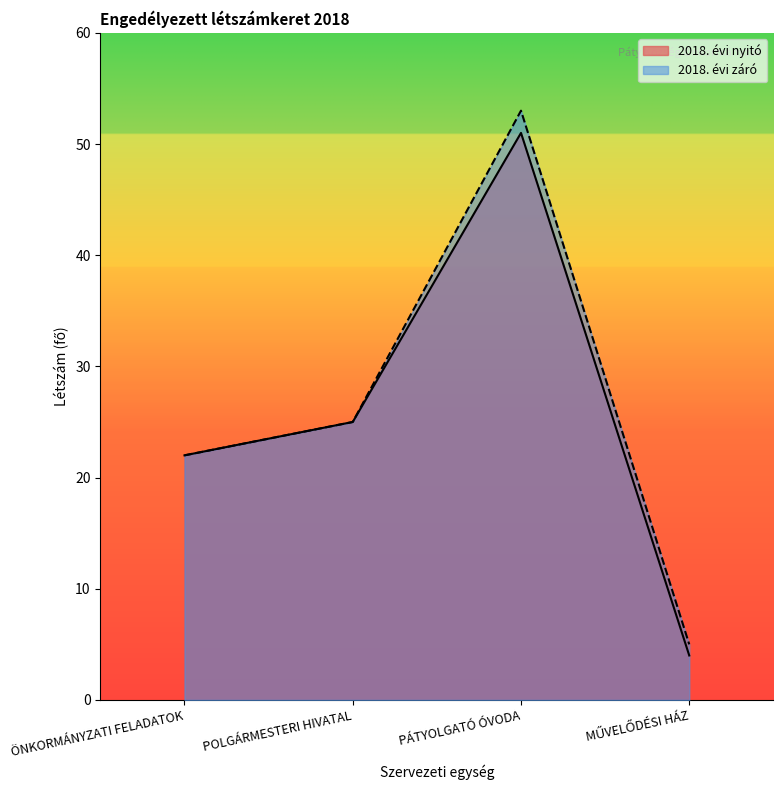

True or false: 2018. évi nyitó and 2018. évi záró cross at least once.

False